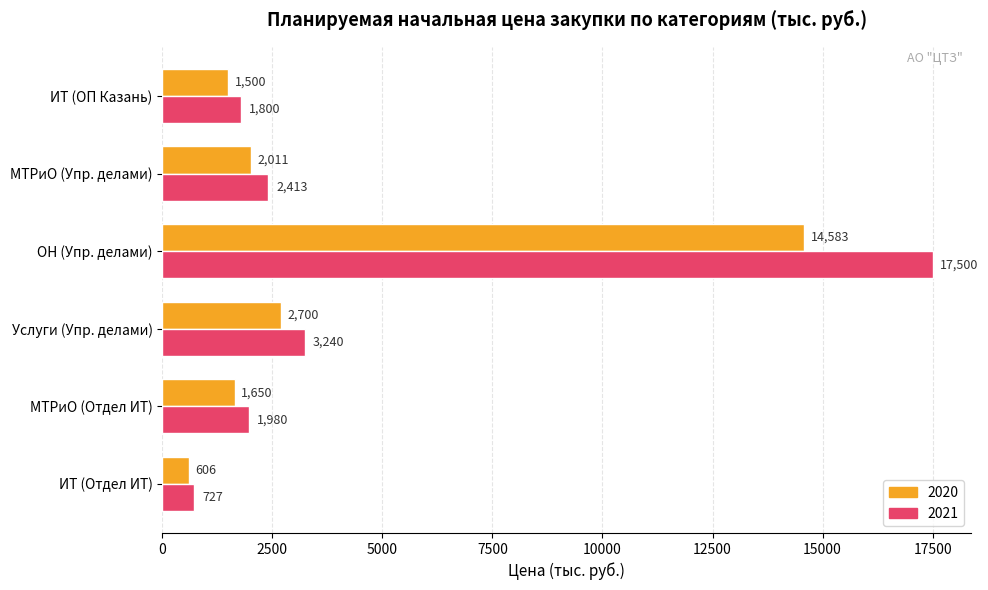

List the series in order of their overall mean, lowest first.

2020, 2021